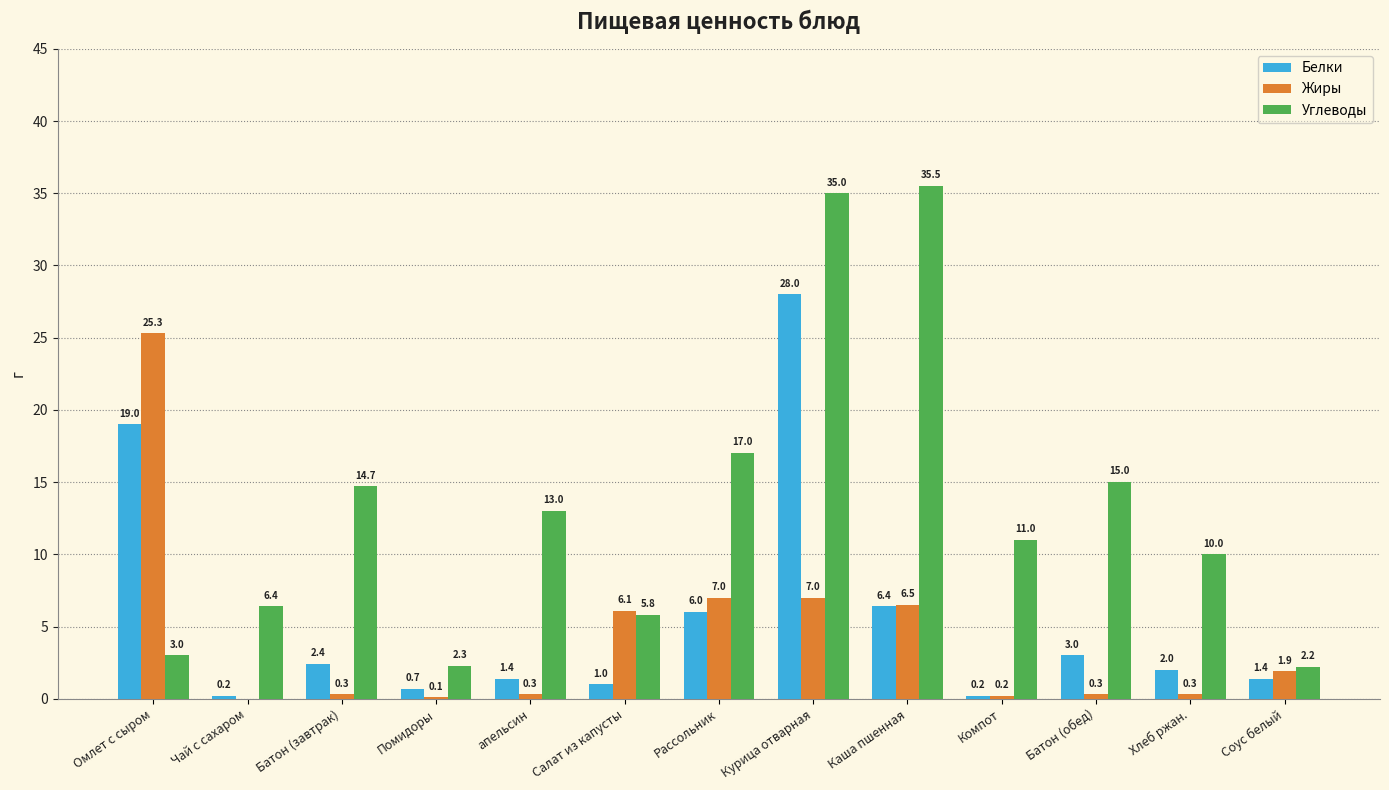

Are the bars horizontal?

No